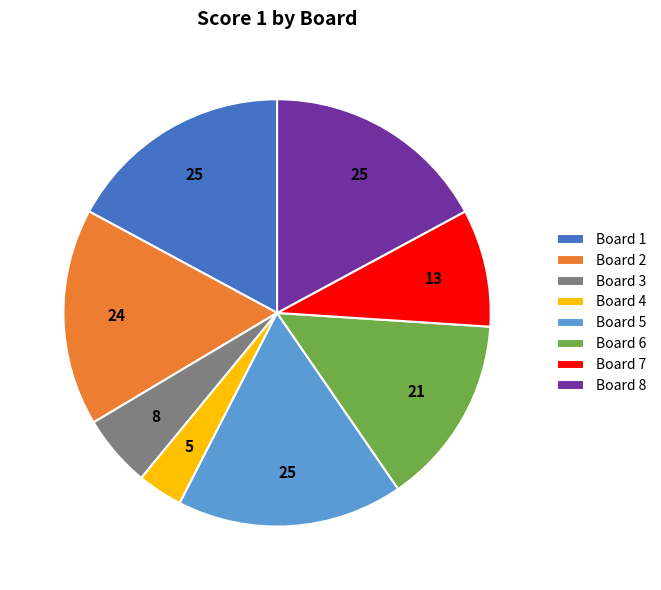

Combined, do Board 4 and Board 8 account for over 50%?

No